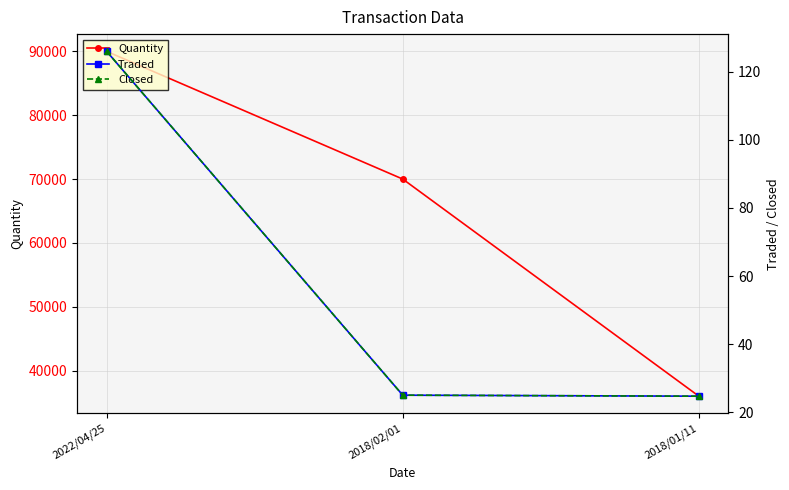

How many lines are shown in the chart?

3